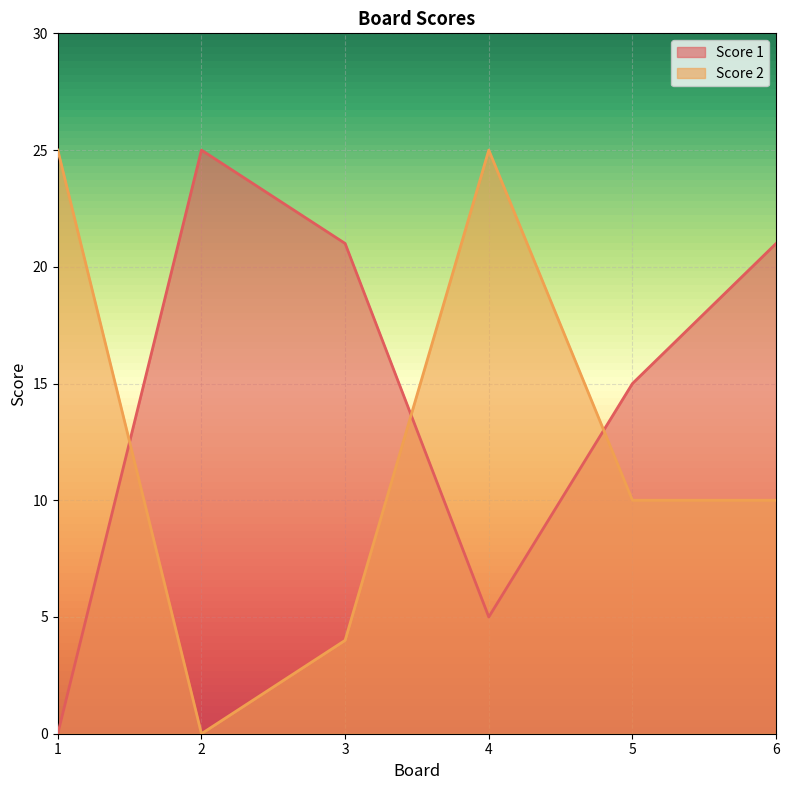

How many categories are shown in the chart?

6